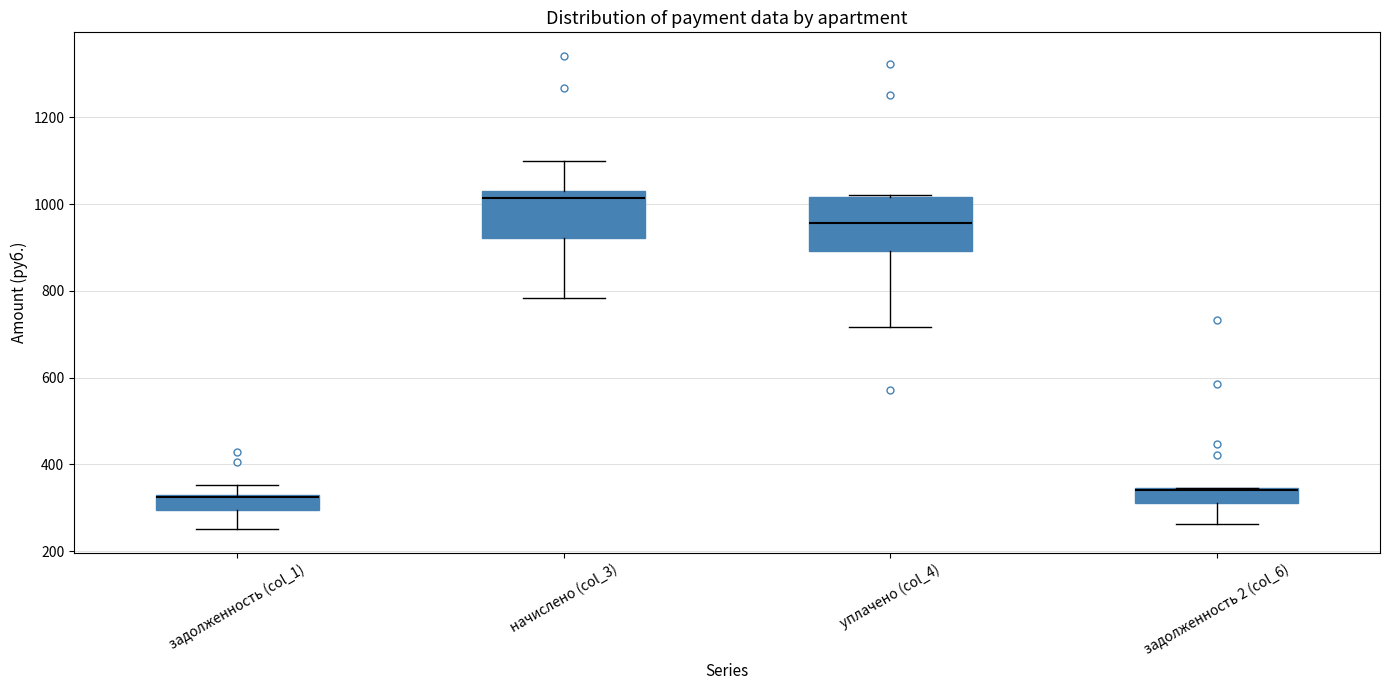

Where does the upper whisker of the box for начислено (col_3) end on the y-axis? The values are not printed on the chart, so give them approximately, as read against the axis.

1100